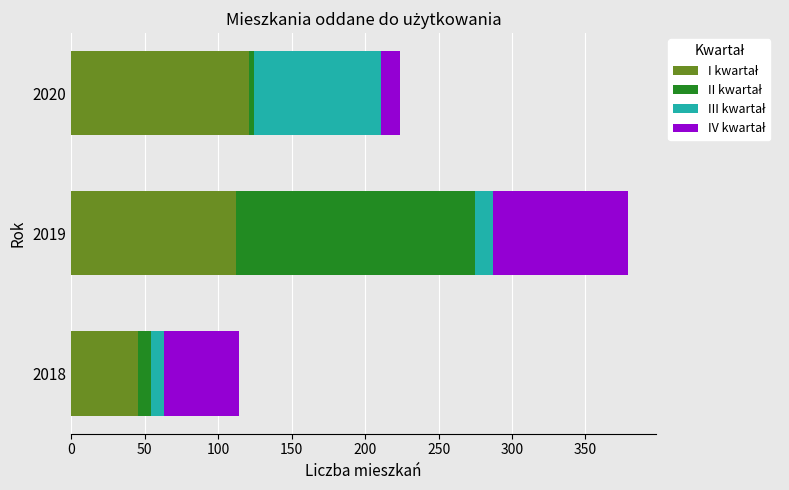

Count the number of categories in the chart.

3